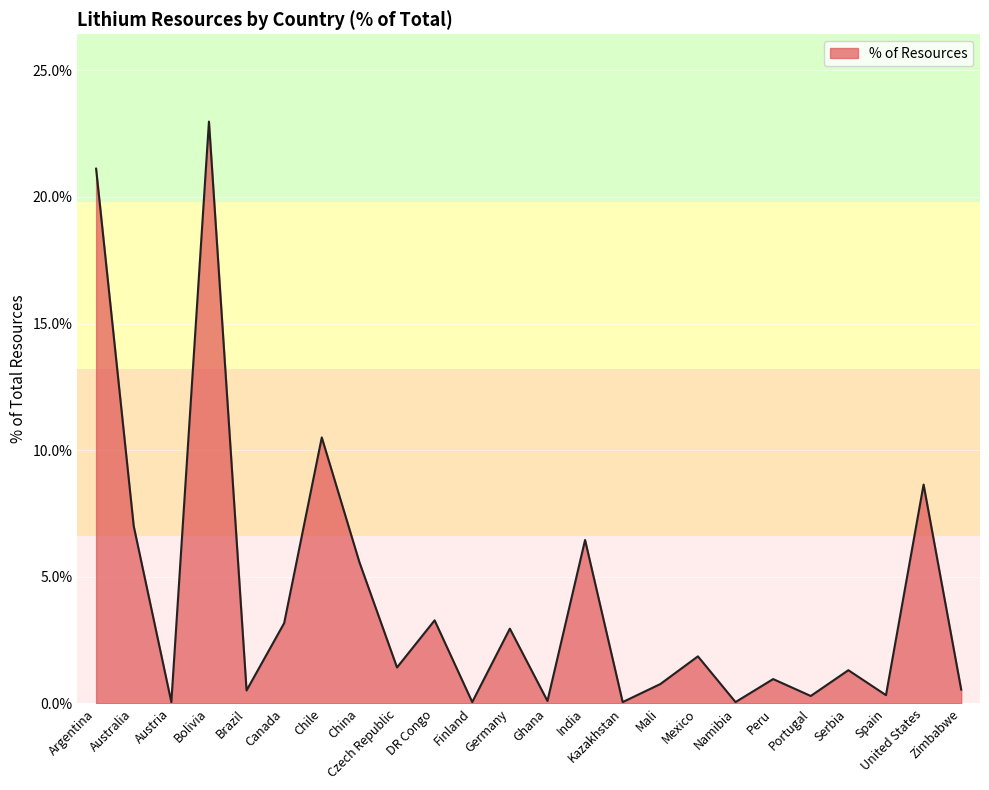

Is this an area chart (filled region under the line)?

Yes